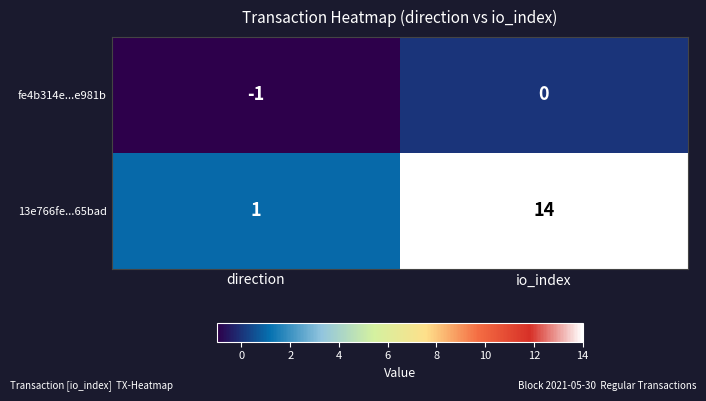

What is the total value across all series at io_index?

14